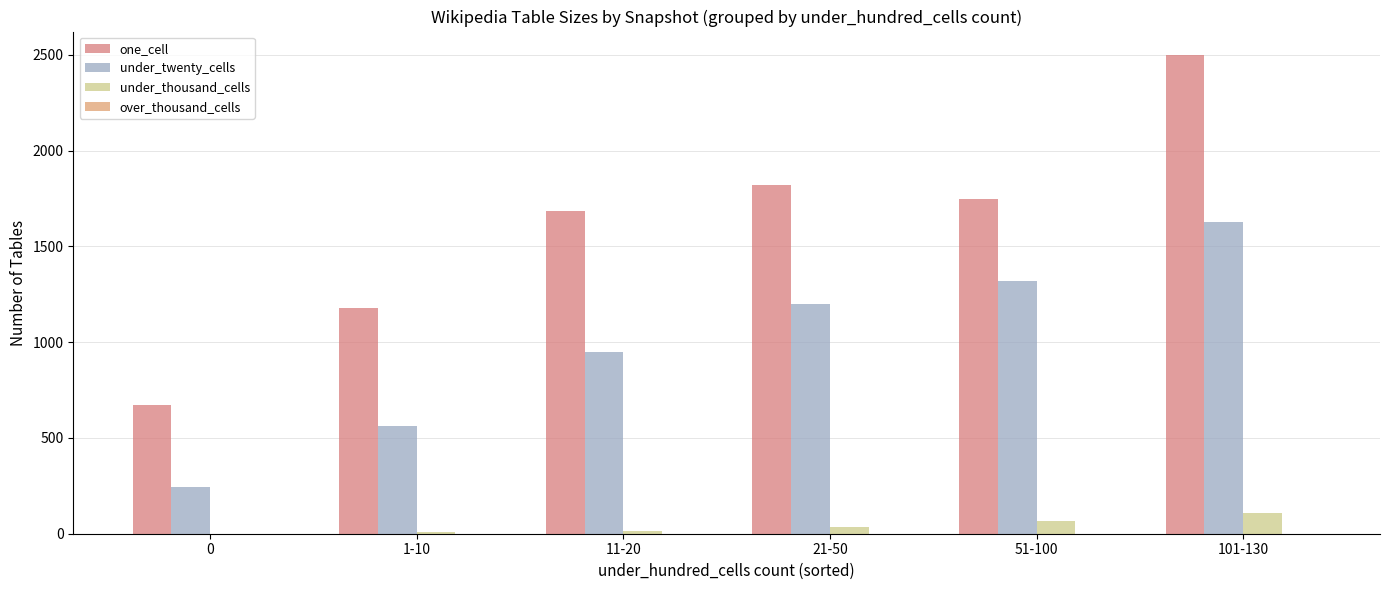

Rank the series by their maximum value, from lowest to highest.

over_thousand_cells, under_thousand_cells, under_twenty_cells, one_cell